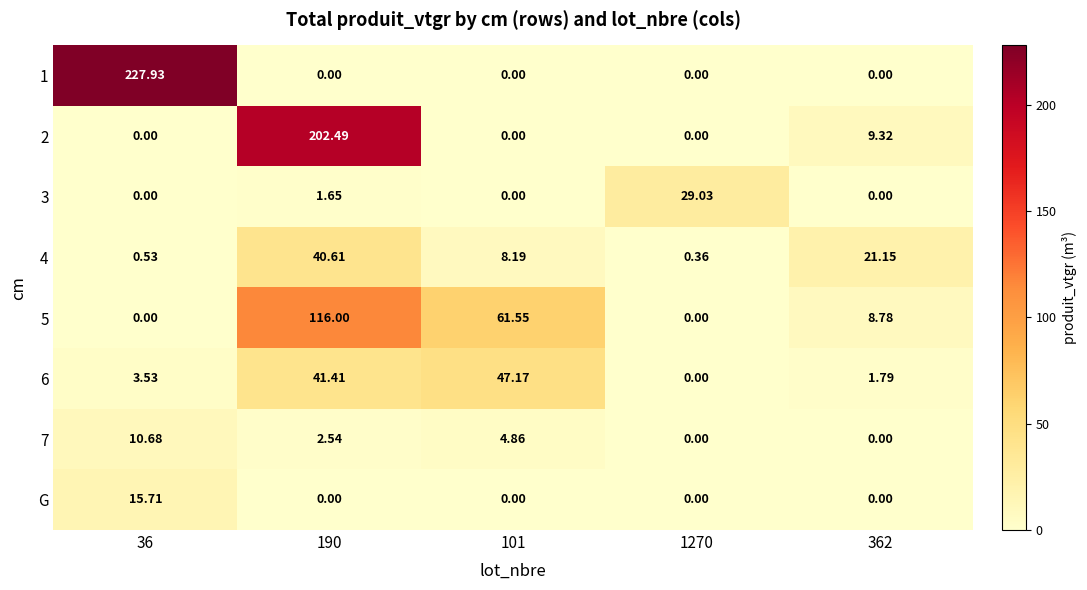

How many categories are shown in the chart?

5